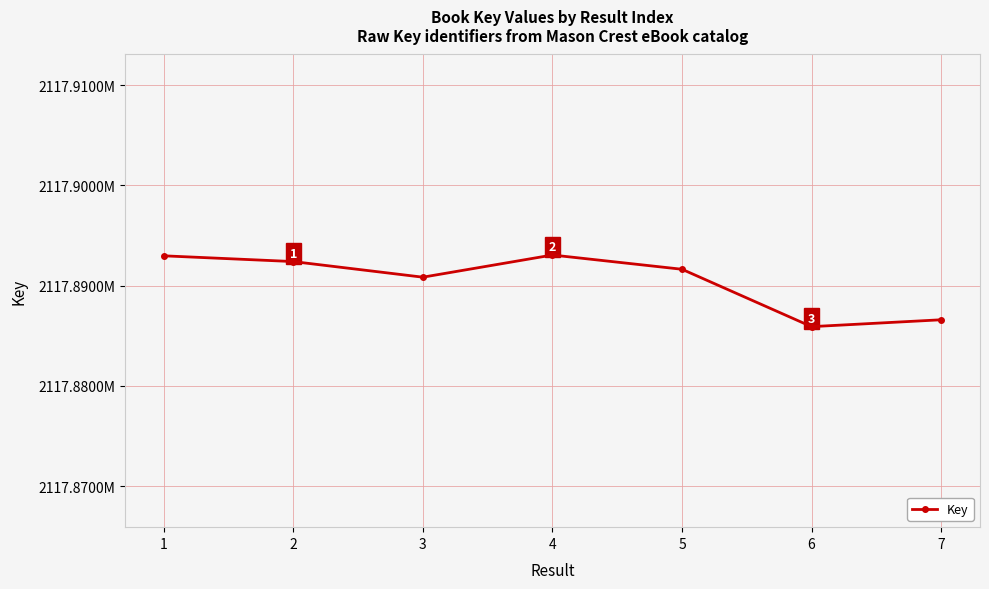

Where is the data nearest to the value 2117889480?

3